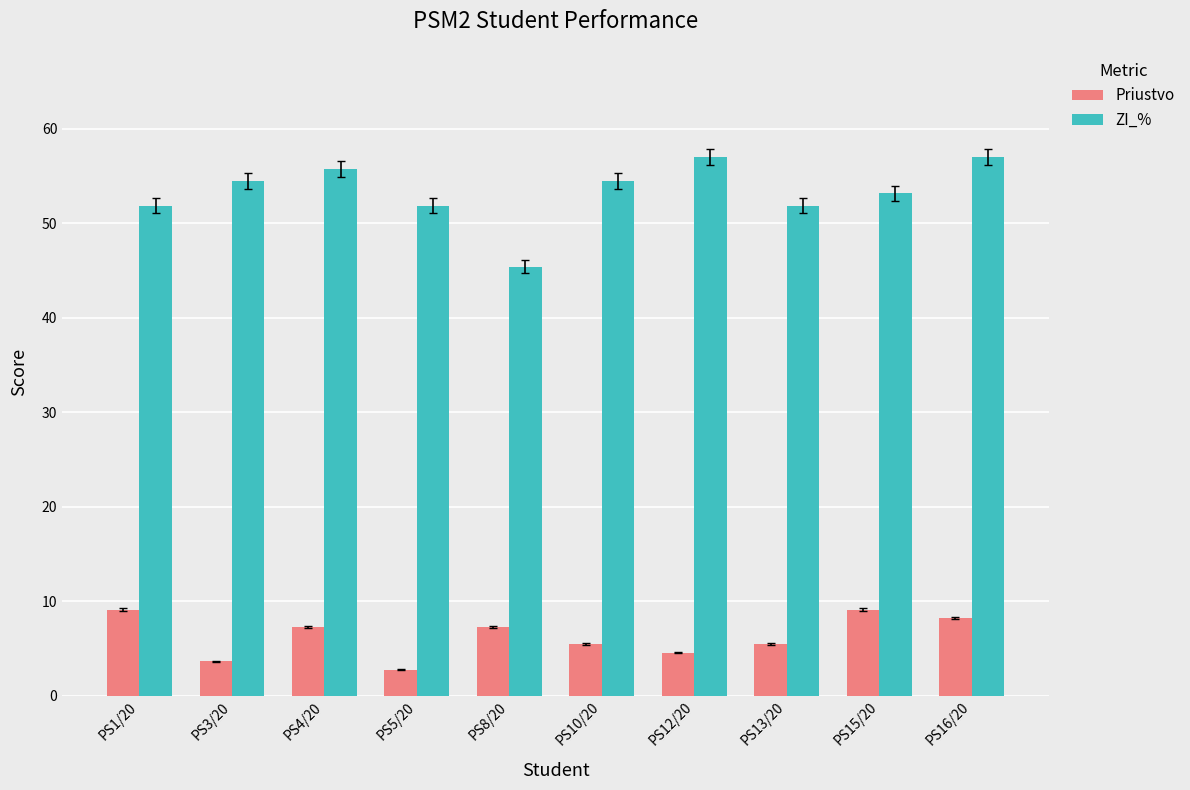

The Priustvo series shows 2.7 at PS5/20. True or false?

True